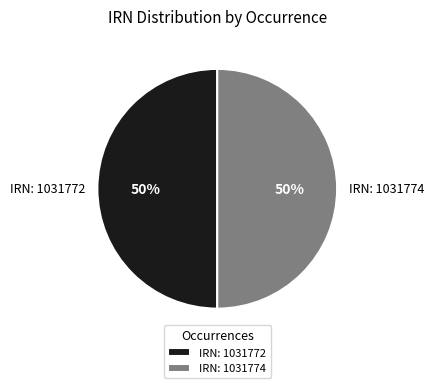

Is it true that IRN: 1031772 is 62% of the pie?

False